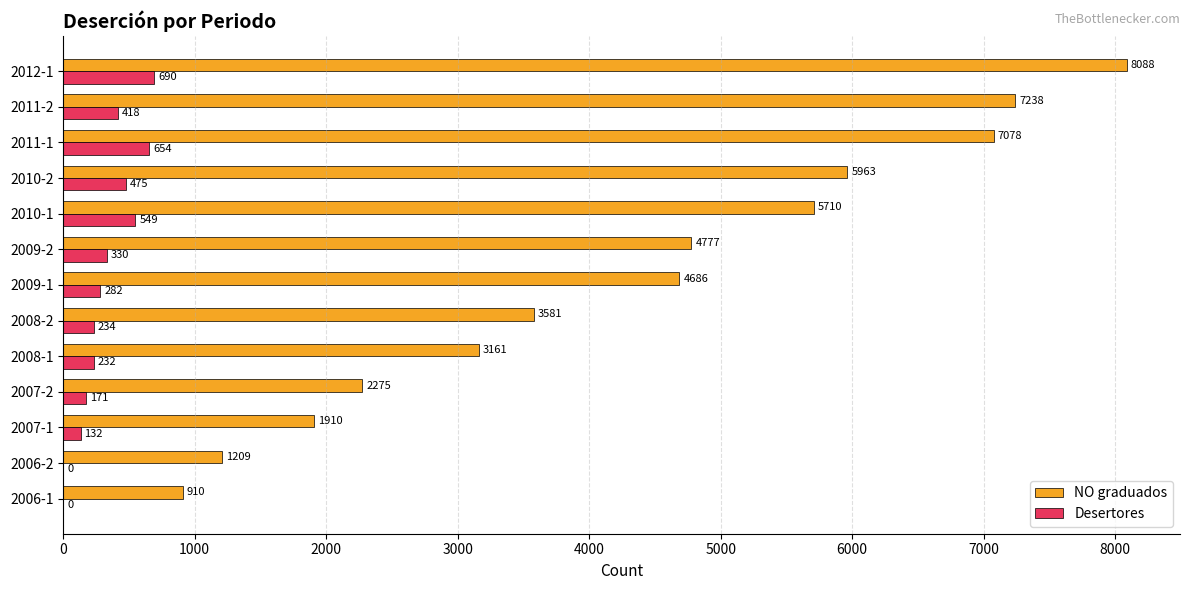

What is the sum of the NO graduados values at 2011-1 and 2011-2?

14316